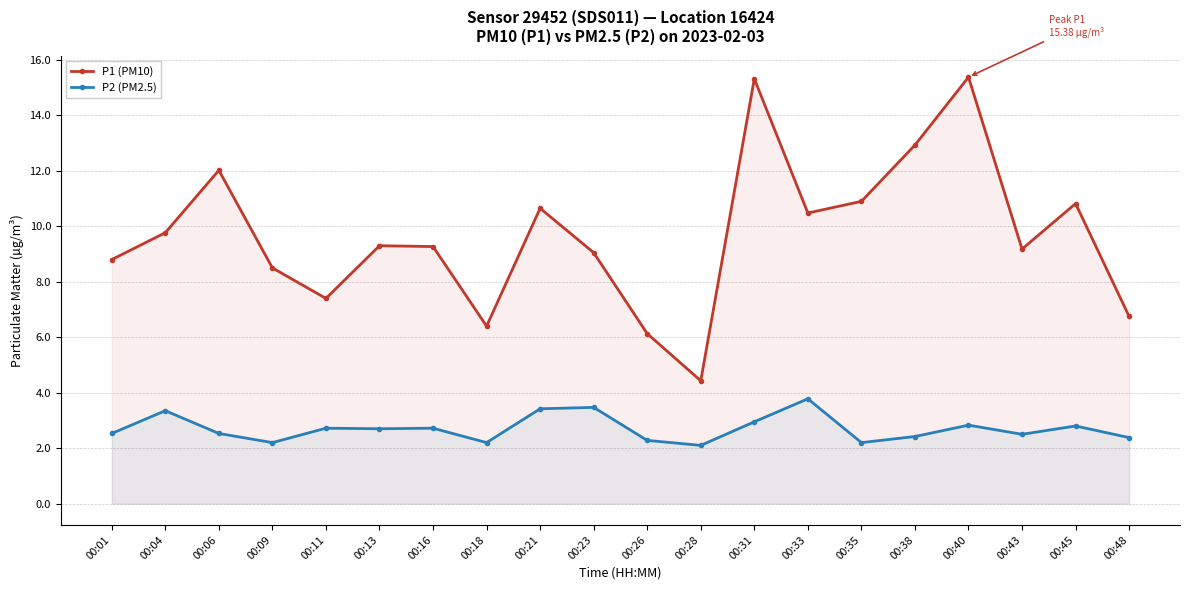

Does the chart have visible grid lines?

Yes